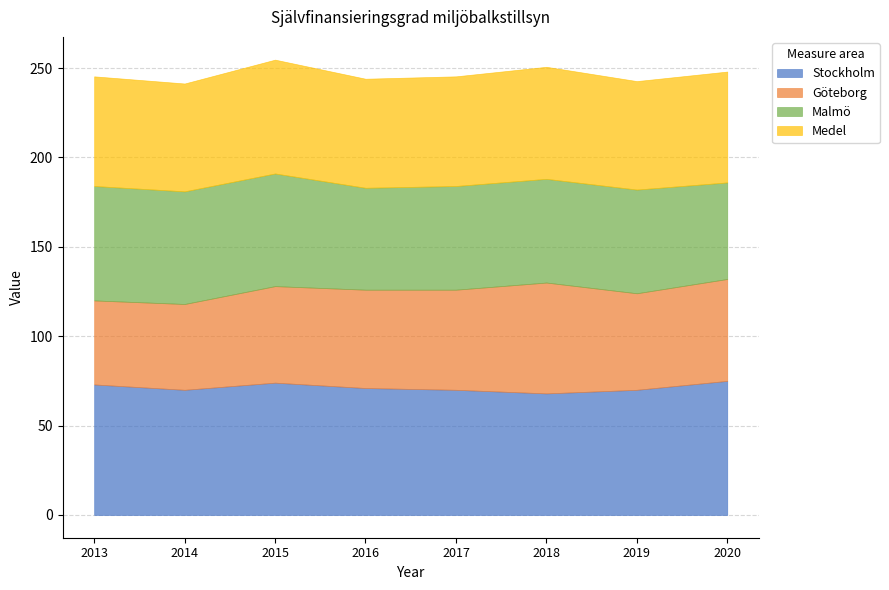

How many intersections are there between Malmö and Göteborg?

3